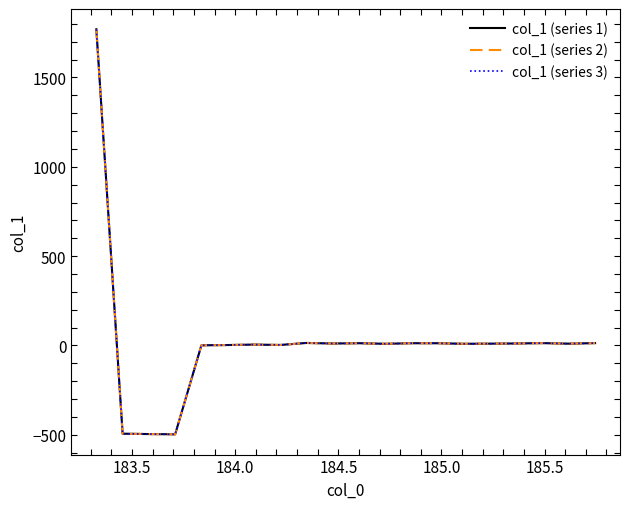

Does the chart display data point markers on the line(s)?

No